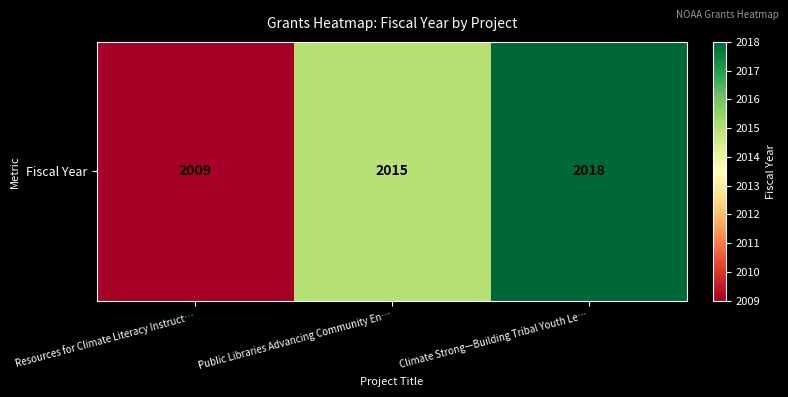

What is the smallest value displayed?

2009